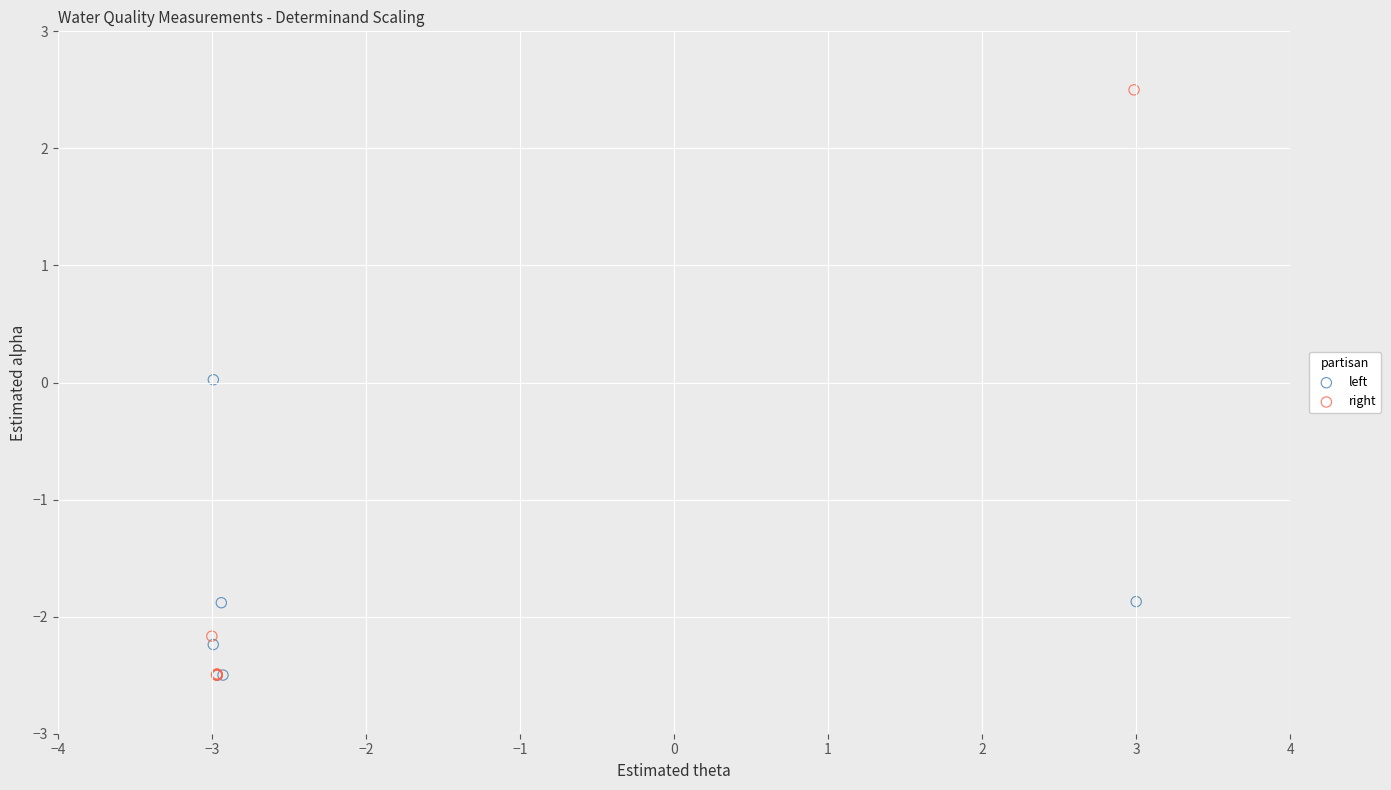

Which series has the widest spread of Y values?

right